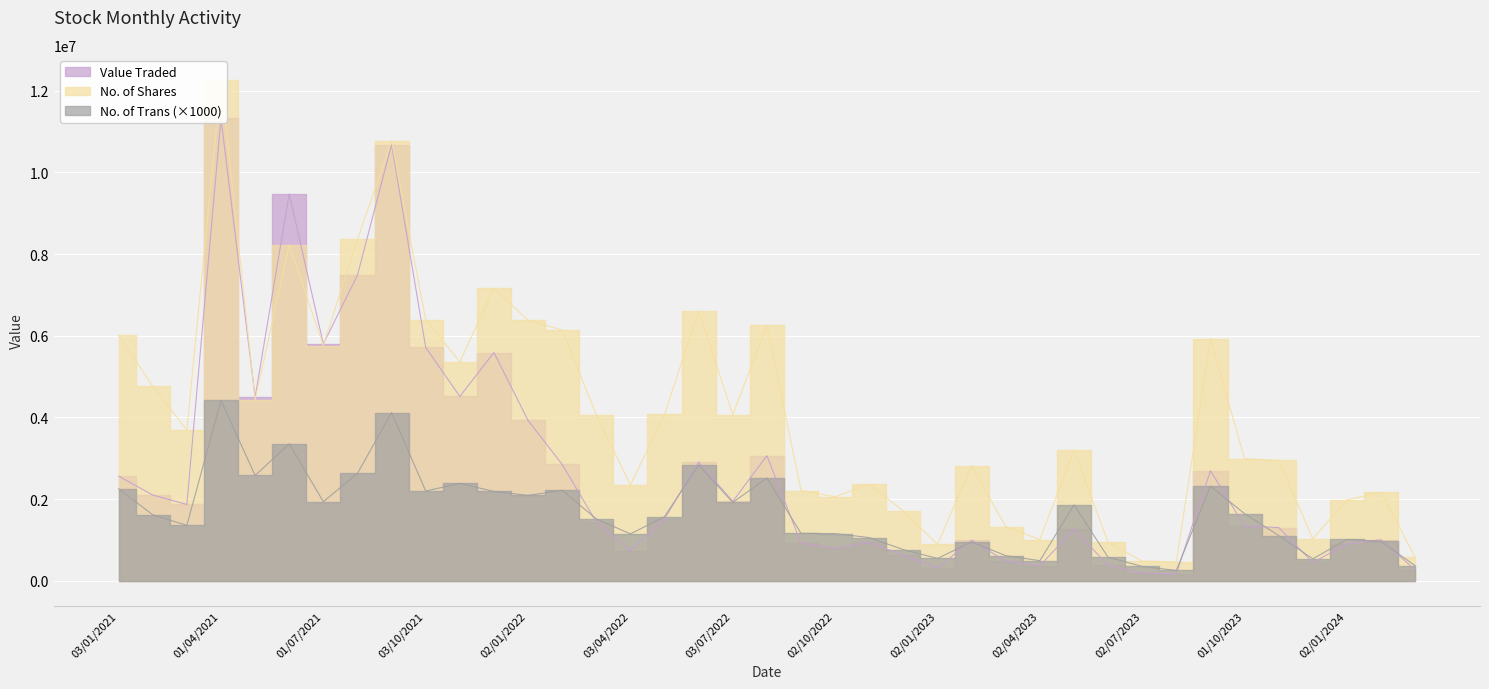

Is the value of Value Traded at 01/03/2022 greater than the value of No. of Trans at 01/07/2021?

No